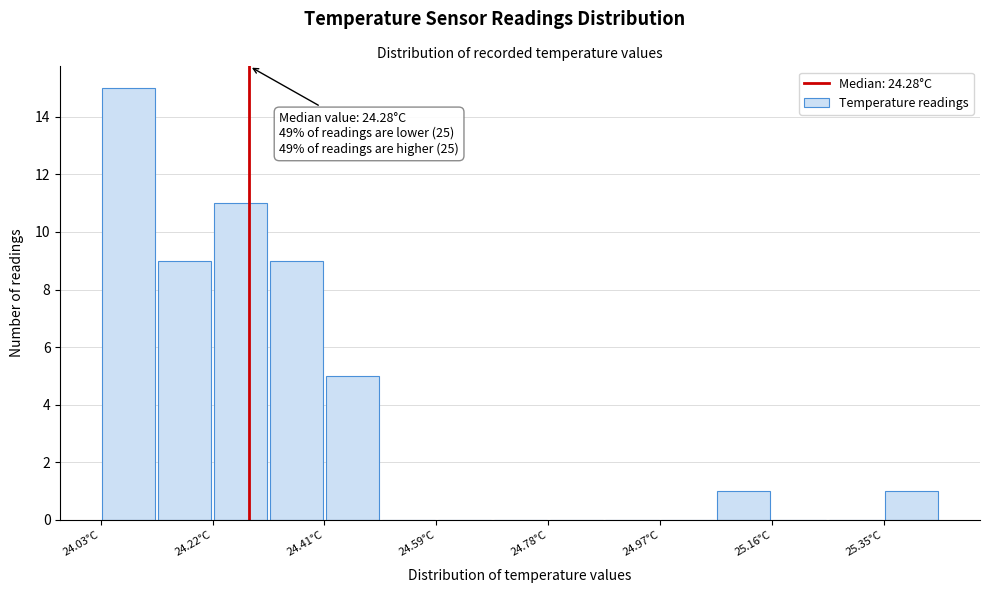

Over which range of the x-axis is the bar tallest?

24.030 to 24.124